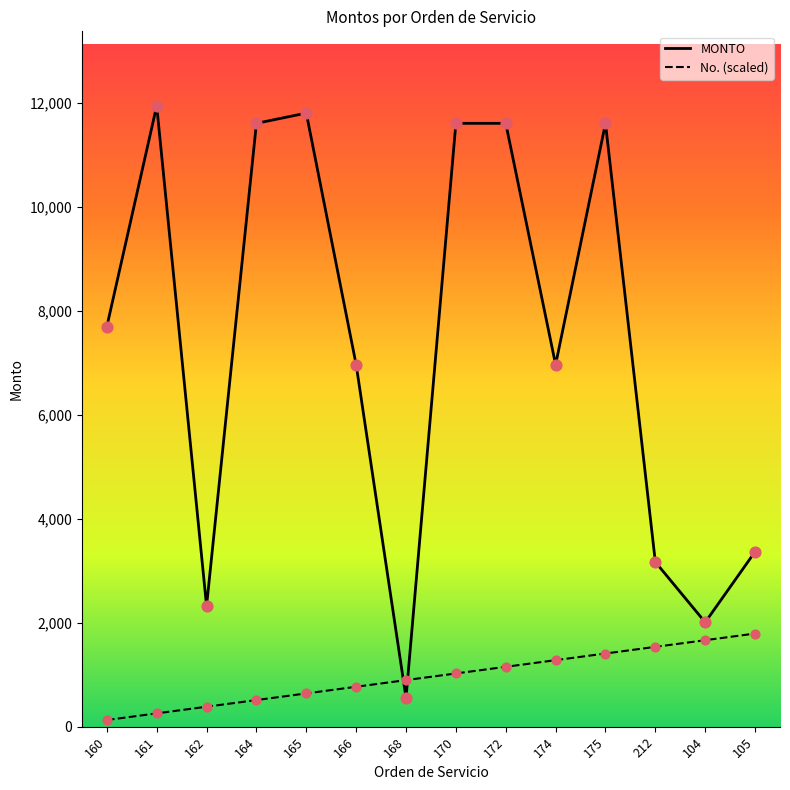

At which category is the sum across all series the highest?

175